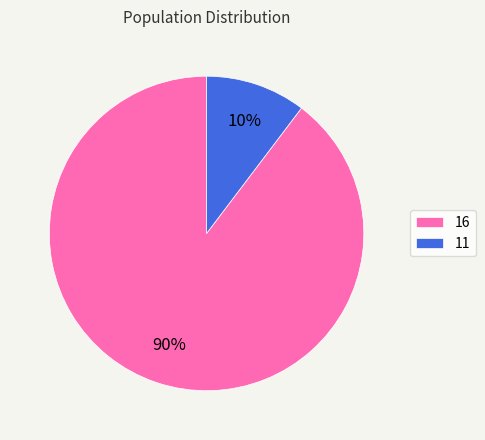

Which category has the biggest portion of the pie?

16